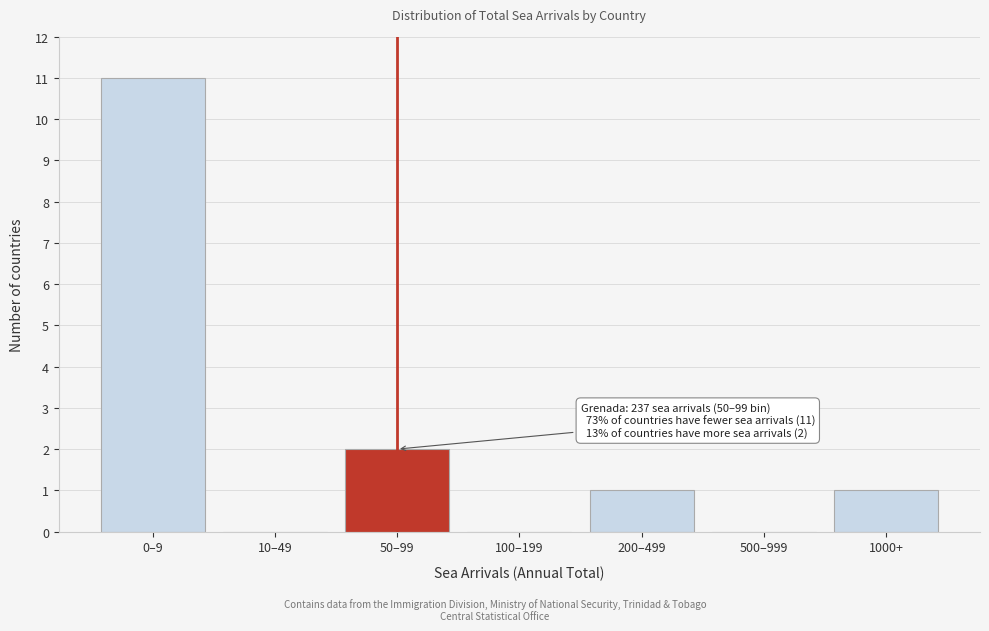

Reading left to right, list all the values displayed in this chart.

0–9=11	10–49=0	50–99=2	100–199=0	200–499=1	500–999=0	1000+=1